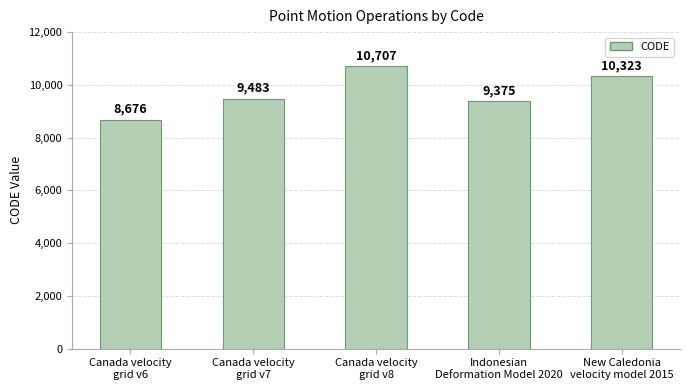

What is the average value?

9713